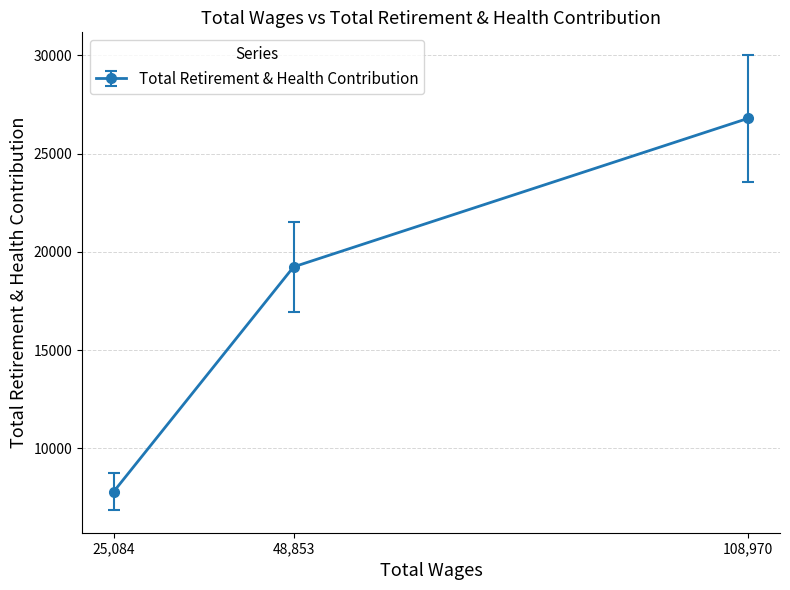

Which has a higher value, 25,084 or 108,970?

108,970